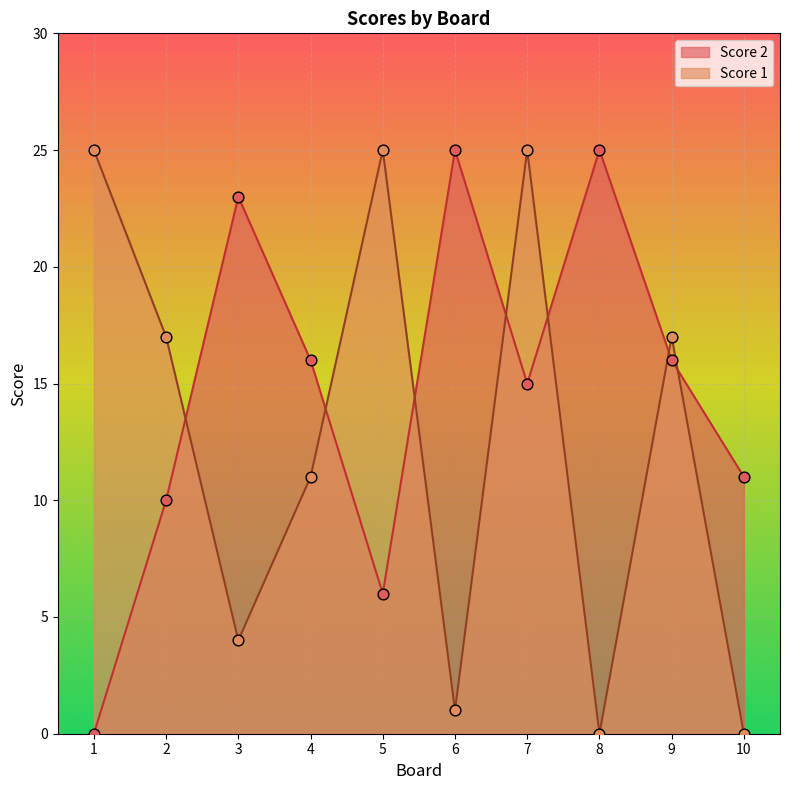

Is the value of Score 2 at 9 greater than the value of Score 1 at 6?

Yes